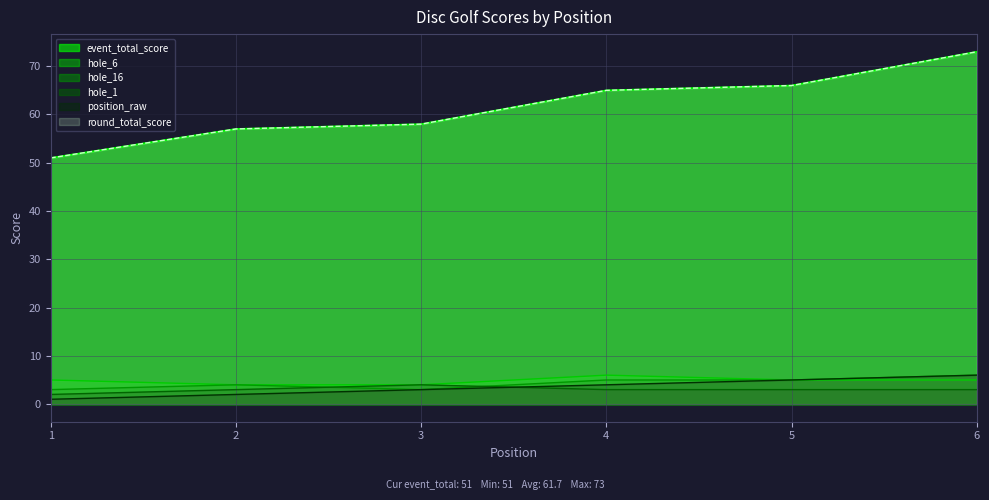

The value of event_total_score at 6 is 99. True or false?

False